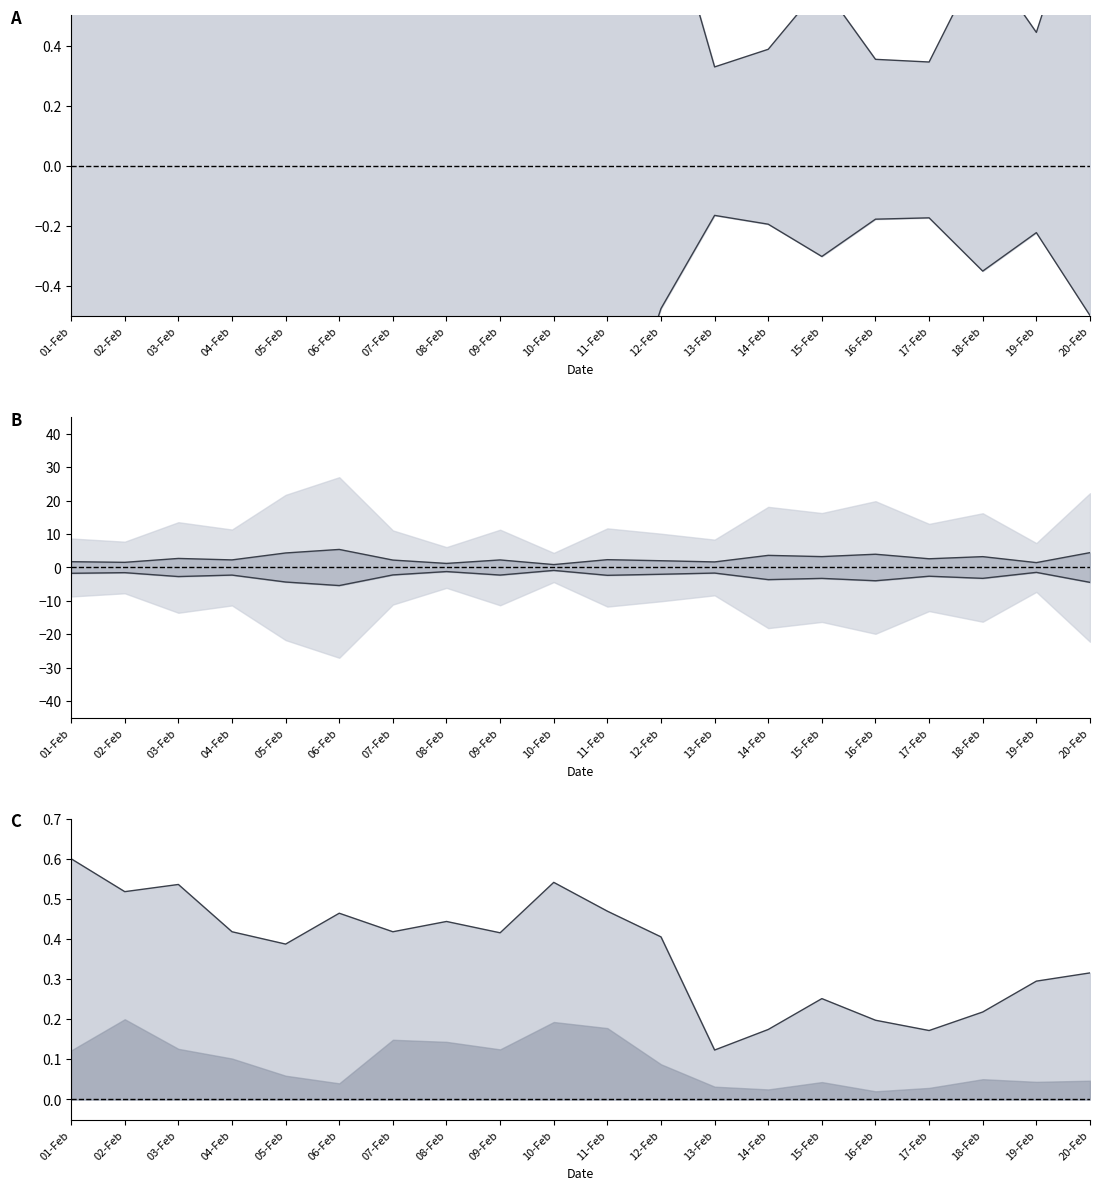

What is the spread (max minus min) of values at 09-Feb?

4.5